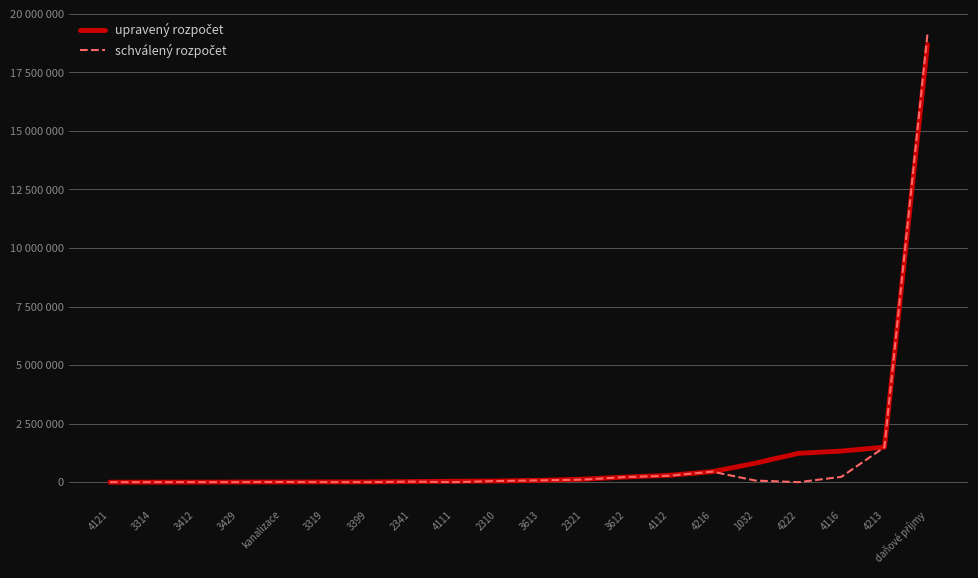

Is it true that schválený rozpočet equals 5558.0 at kanalizace?

False